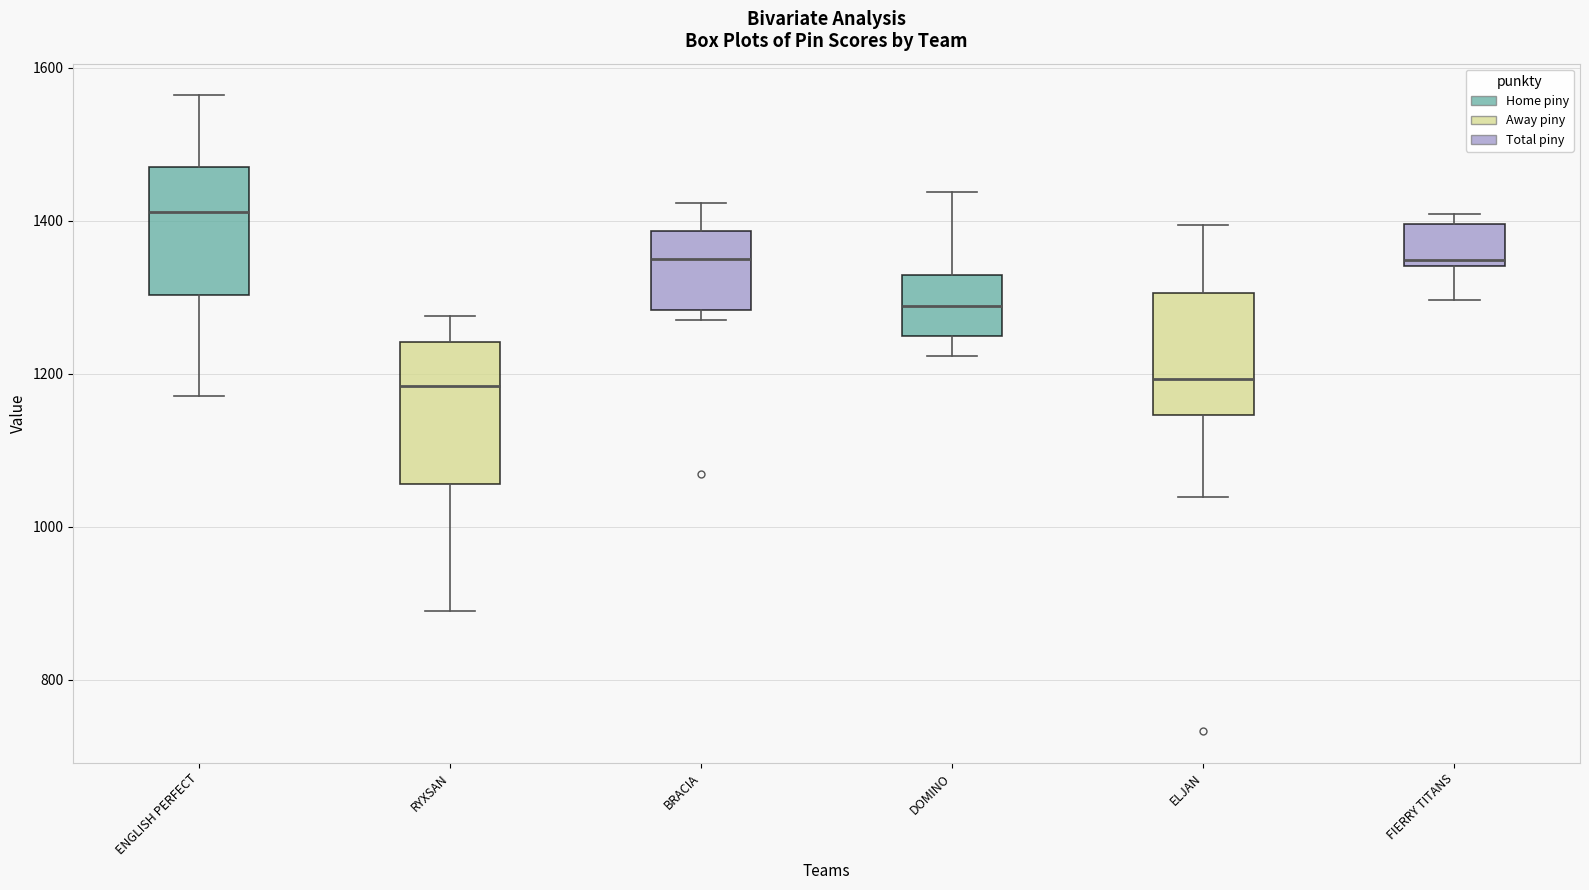

Reading left to right, read every box against the y-axis: the position of its median line, the range the box covers, and the ends of its whiskers. The values are not printed on the chart, so give them approximately, as read against the axis.

ENGLISH PERFECT: median 1420, box 1300 to 1480, whiskers 1180 to 1560
RYXSAN: median 1180, box 1060 to 1240, whiskers 900 to 1280
BRACIA: median 1360, box 1280 to 1380, whiskers 1280 (just below the box's lower edge) to 1420
DOMINO: median 1280, box 1240 to 1320, whiskers 1220 to 1440
ELJAN: median 1200, box 1140 to 1300, whiskers 1040 to 1400
FIERRY TITANS: median 1340 (just above the box's lower edge), box 1340 to 1400, whiskers 1300 to 1400 (just above the box's upper edge)